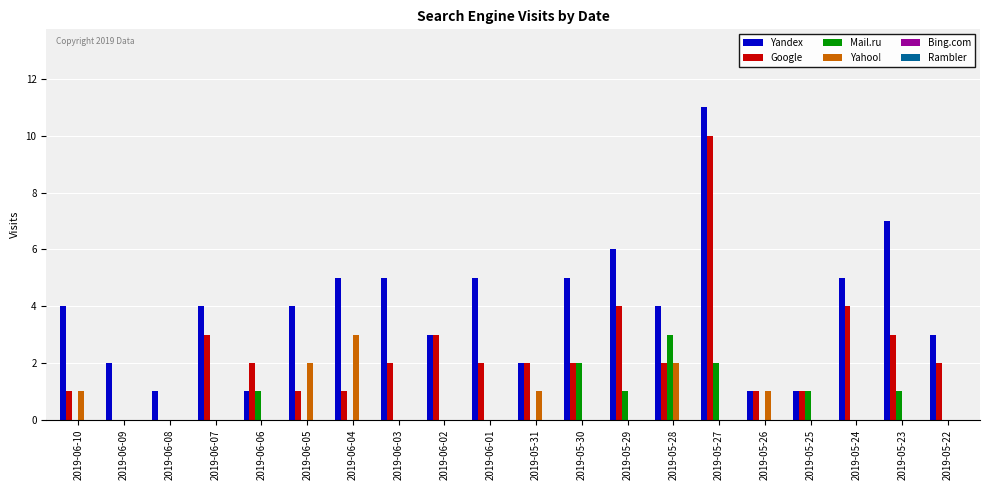

How many categories are shown in the chart?

20